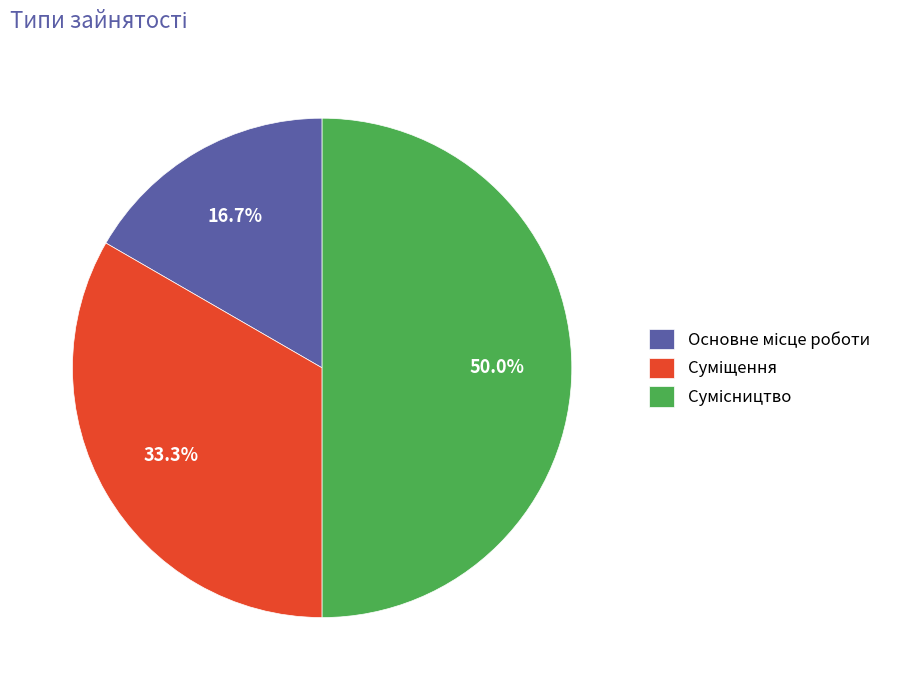

What is the largest slice in the pie chart?

Сумісництво